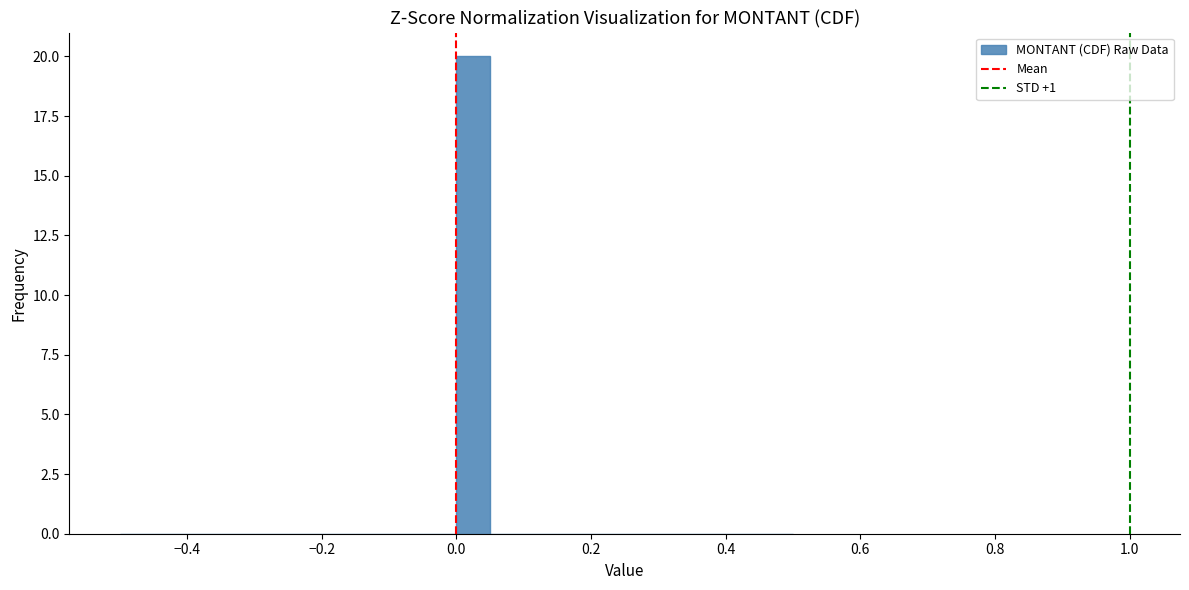

Read against the x-axis, roughly where is the centre of the tallest bar?

0.02